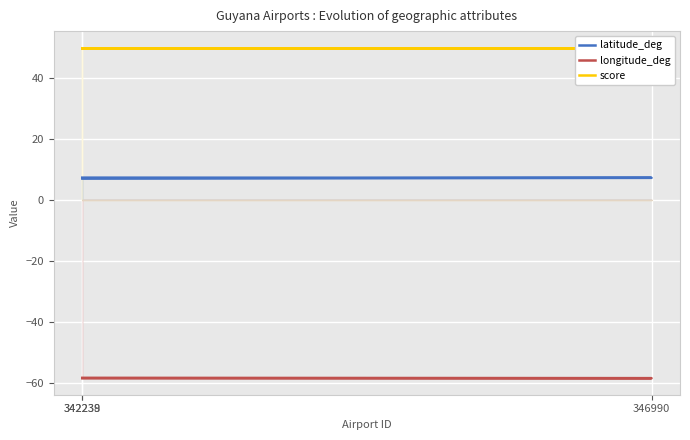

Which has a higher value, 346990 or 342238?

342238